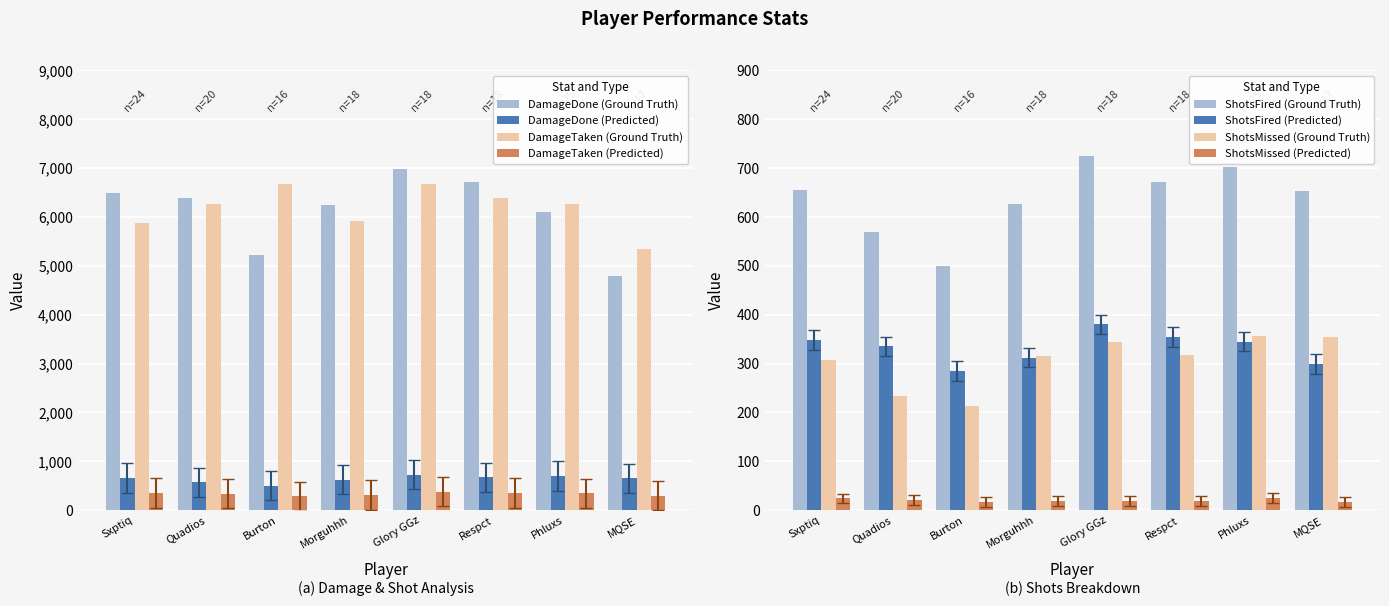

What is the label of the 4th bar from the right?

Glory GGz